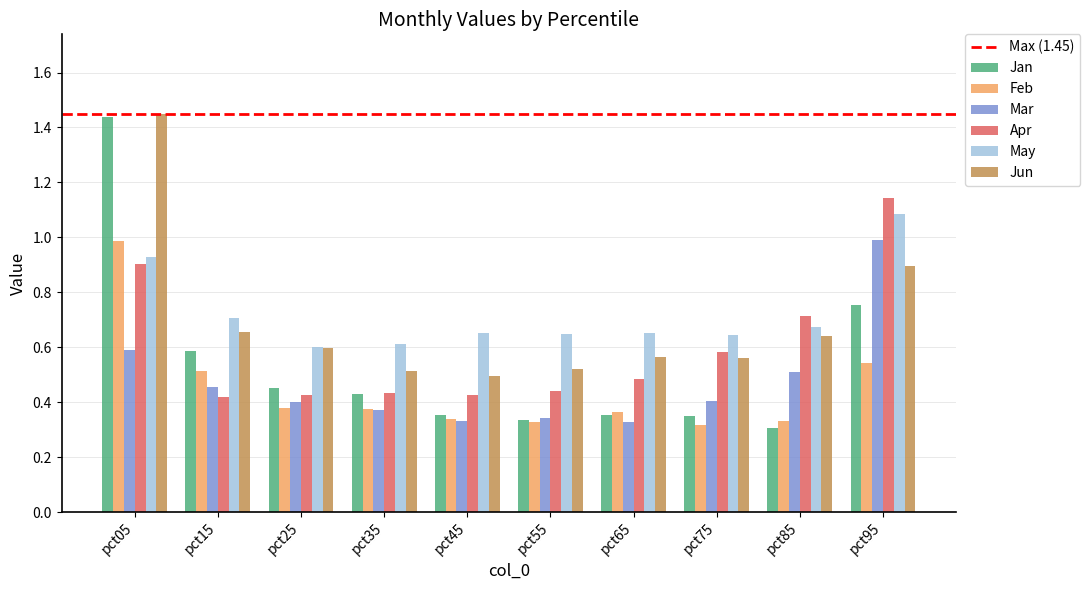

What is the sum of the Apr values at pct35 and pct05?

1.3